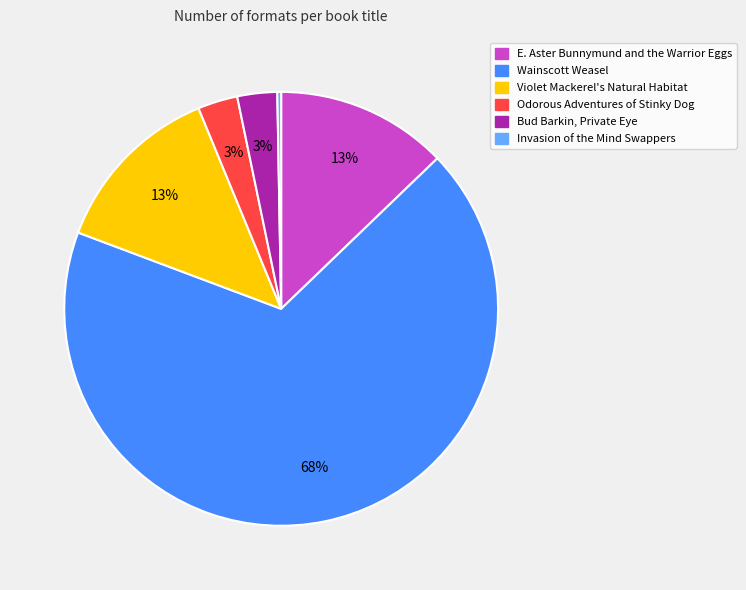

Does Wainscott Weasel account for over 50% of the chart?

Yes